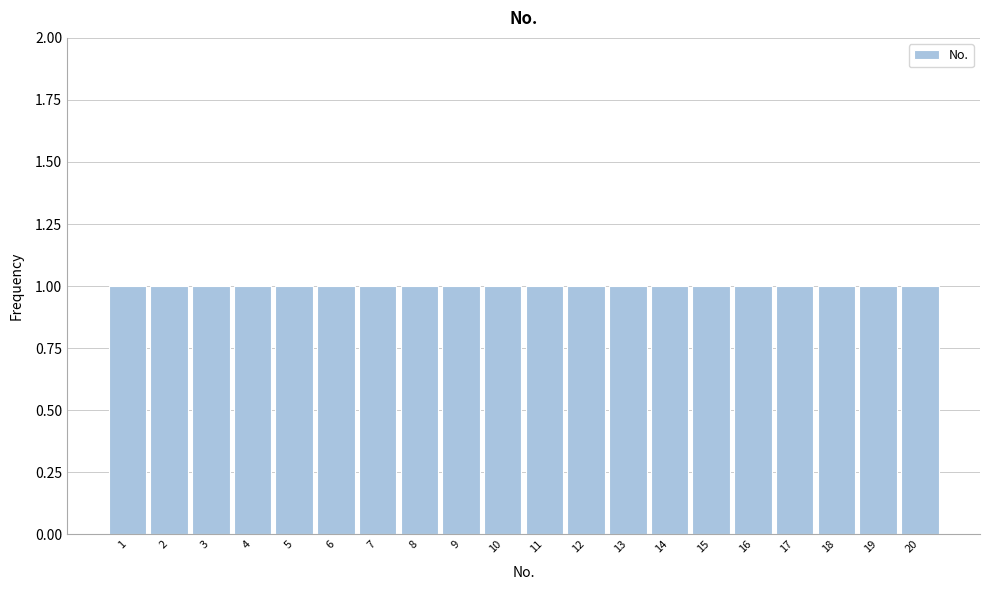

Reading left to right, transcribe this chart: for each bar, give the range it covers on the x-axis and its height. The values are not printed on the chart, so give them approximately, as read against the axis.

0.5 to 1.5: 1
1.5 to 2.5: 1
2.5 to 3.5: 1
3.5 to 4.5: 1
4.5 to 5.5: 1
5.5 to 6.5: 1
6.5 to 7.5: 1
7.5 to 8.5: 1
8.5 to 9.5: 1
9.5 to 10.5: 1
10.5 to 11.5: 1
11.5 to 12.5: 1
12.5 to 13.5: 1
13.5 to 14.5: 1
14.5 to 15.5: 1
15.5 to 16.5: 1
16.5 to 17.5: 1
17.5 to 18.5: 1
18.5 to 19.5: 1
19.5 to 20.5: 1